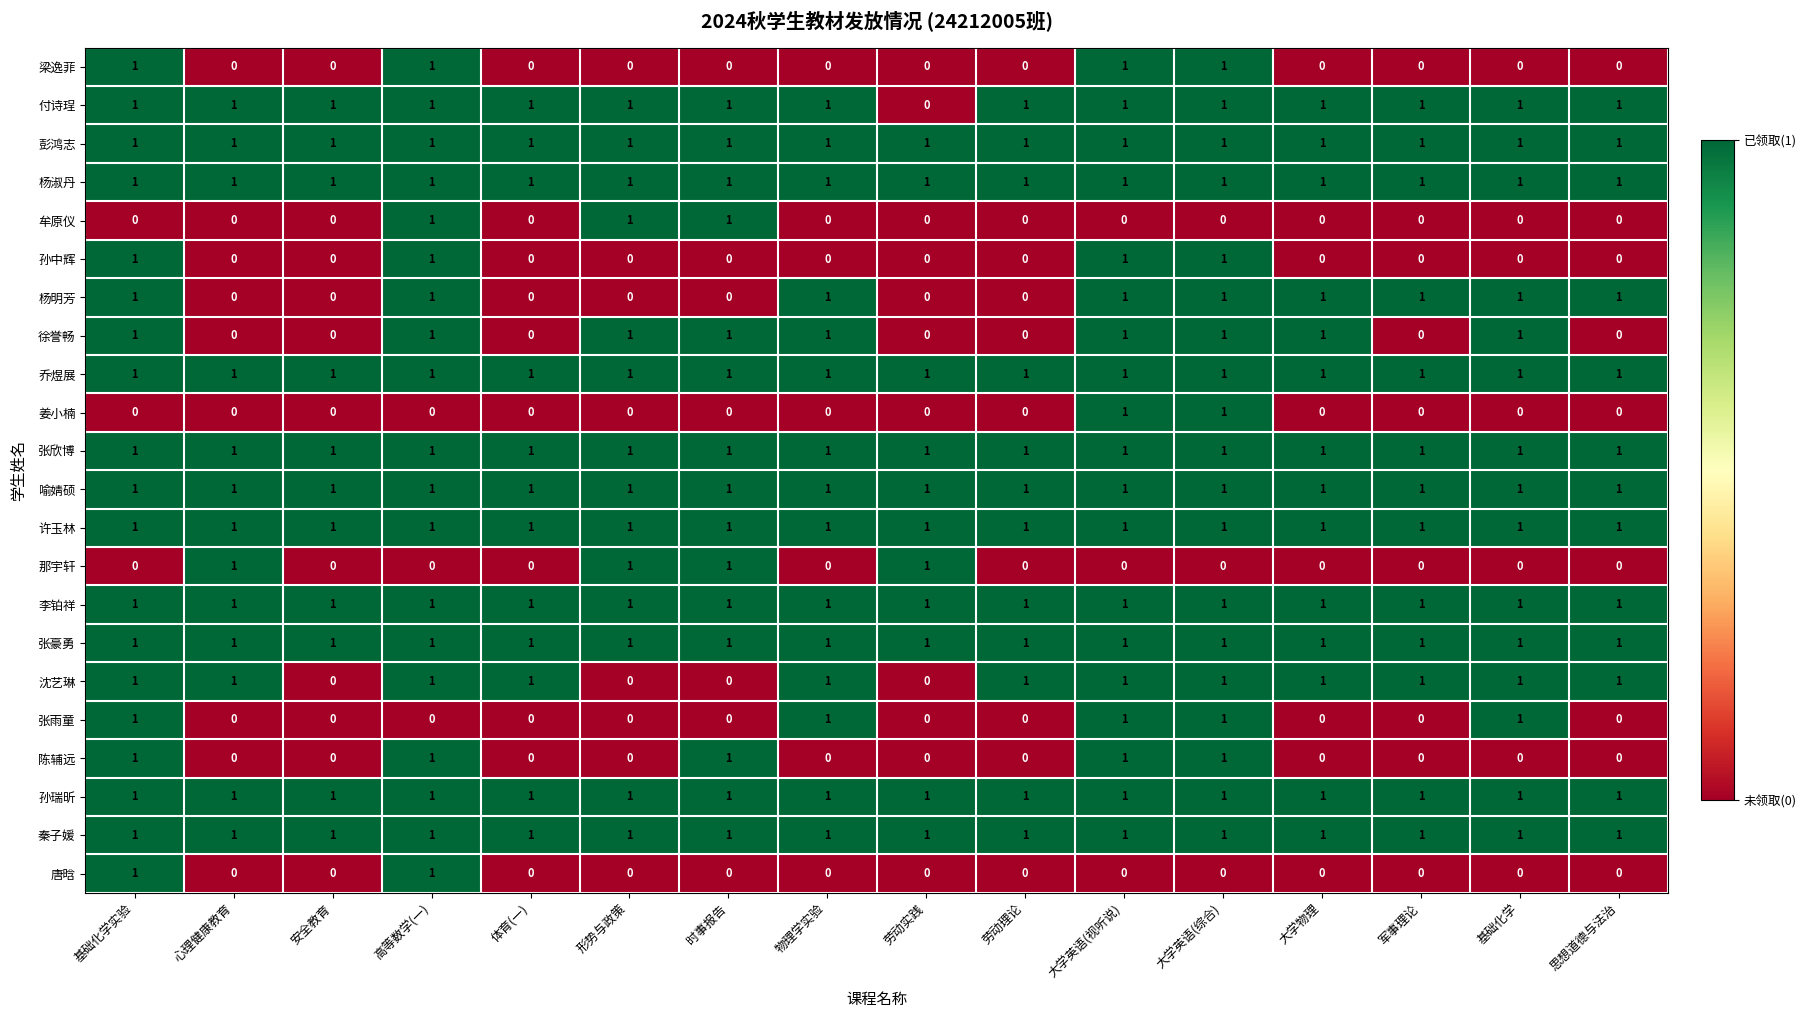

Between 大学物理 and 思想道德与法治, which series saw the biggest shift?

徐誉畅